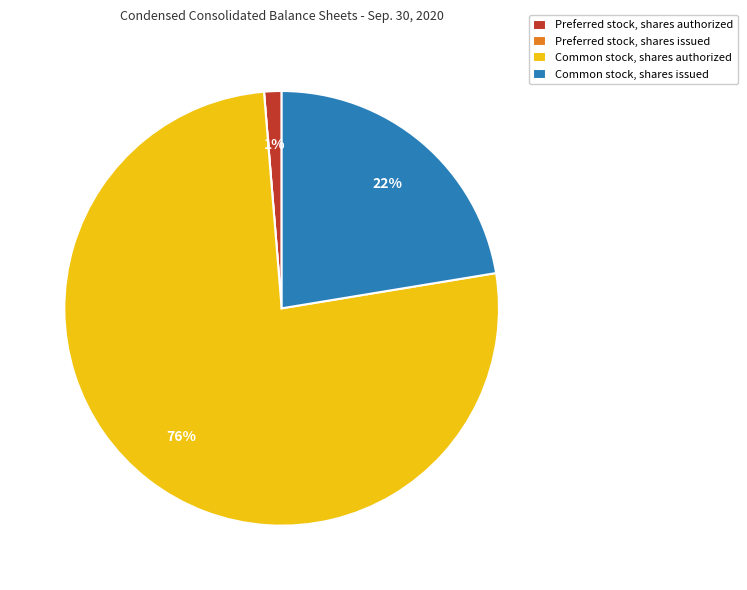

To the nearest percent, what is the combined percentage of Common stock, shares authorized and Preferred stock, shares authorized?

78%